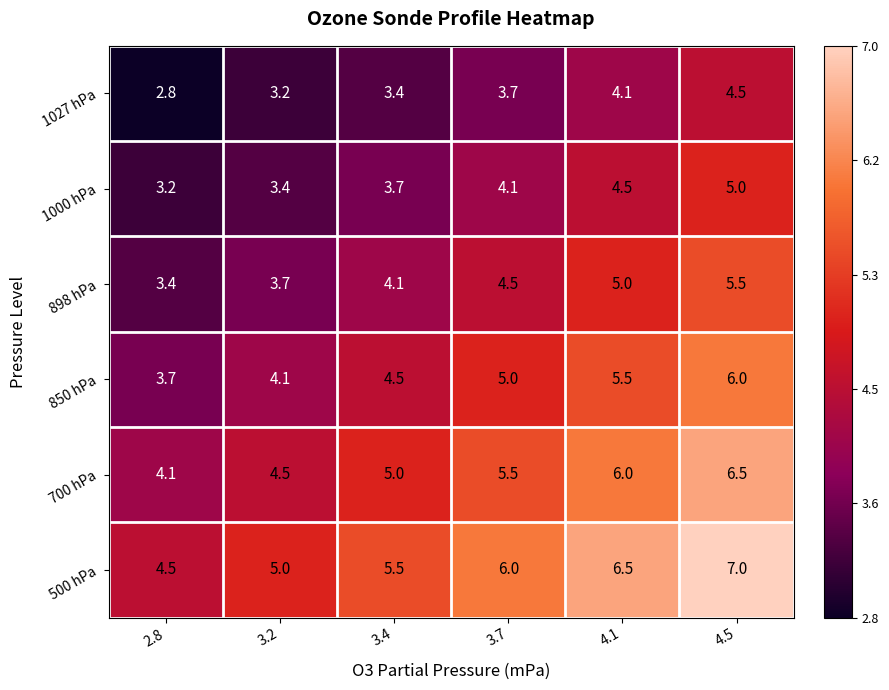

What is the total value across all series at 3.7?

28.8